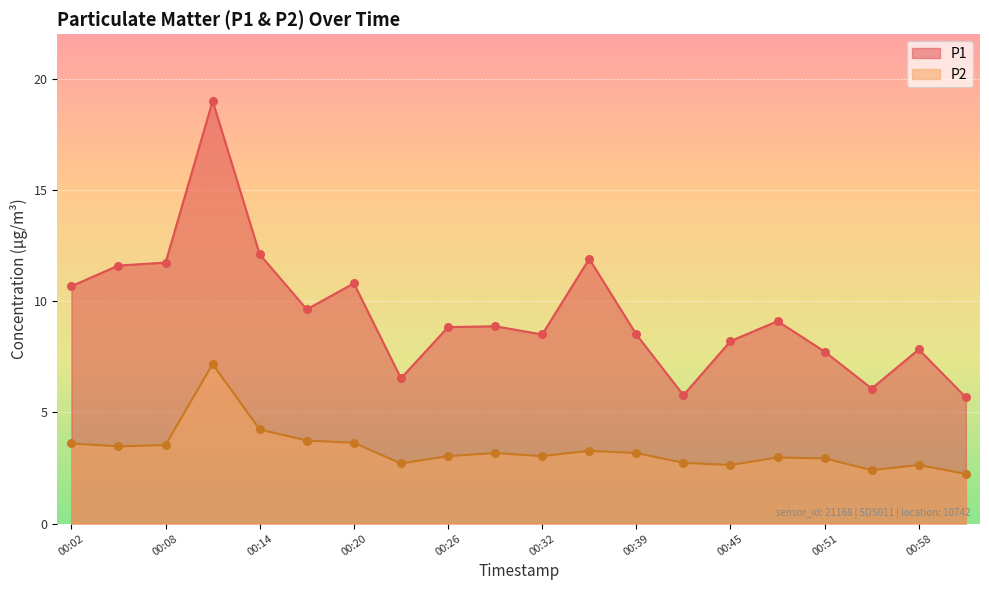

At which category is the sum across all series the highest?

00:11